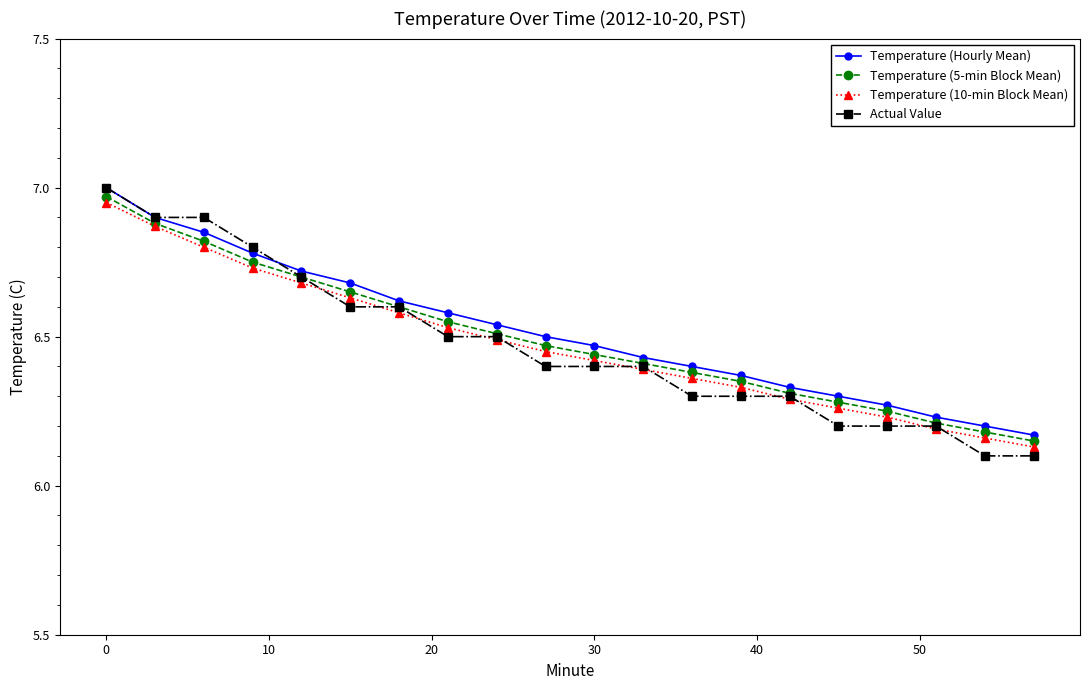

How many data points does each series have?

20